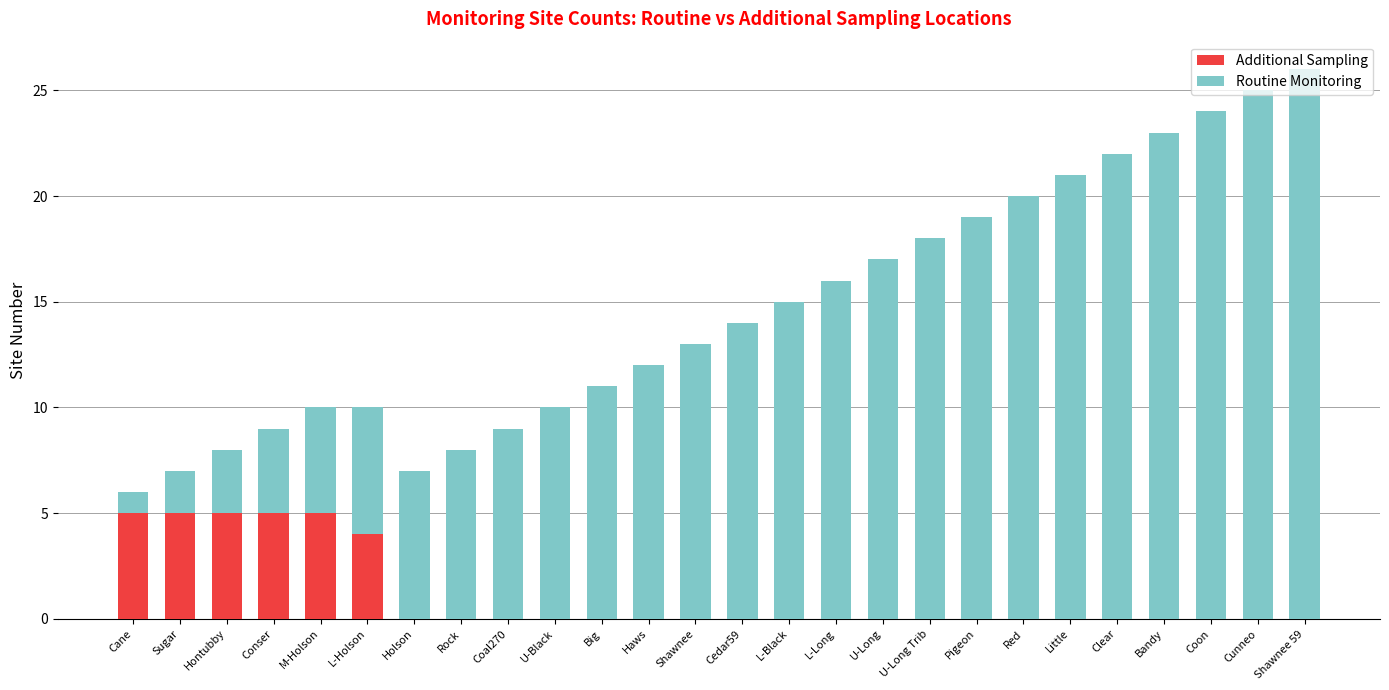

What is the average value of the Additional Sampling series?

1